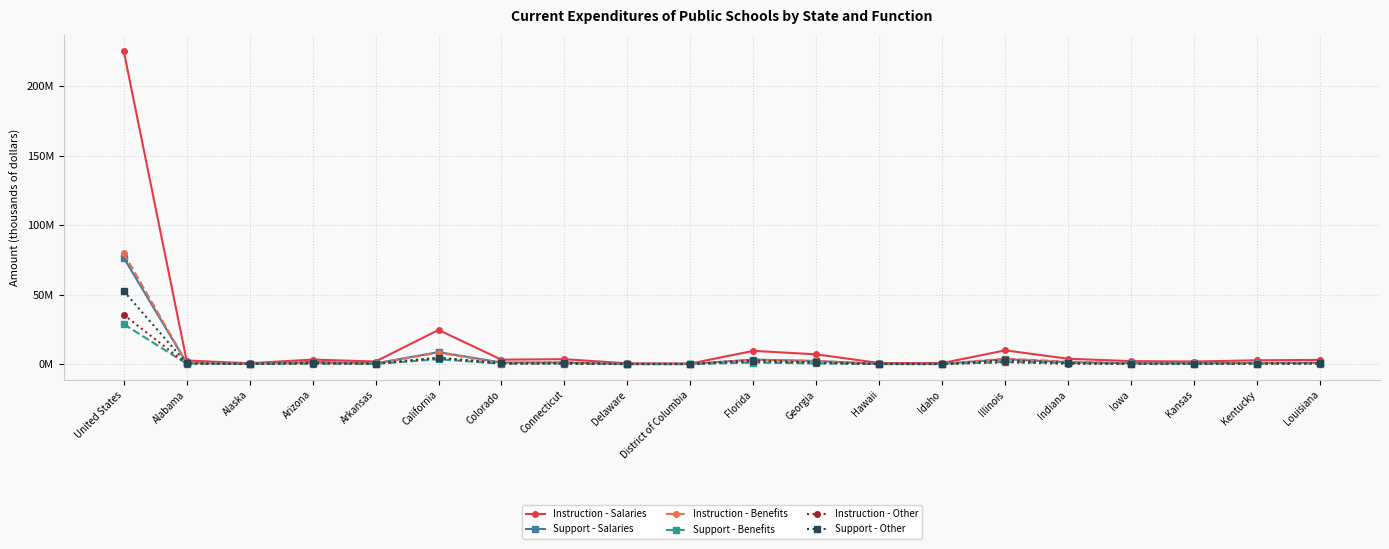

At how many categories does at least one series exceed 172335756?

1